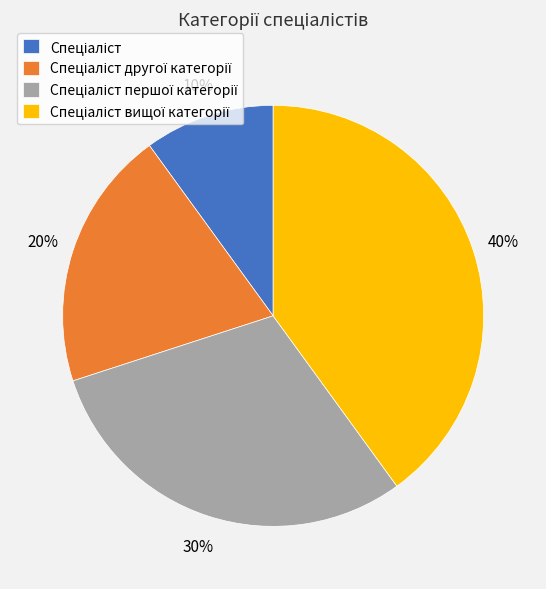

Is there a majority slice in this chart?

No